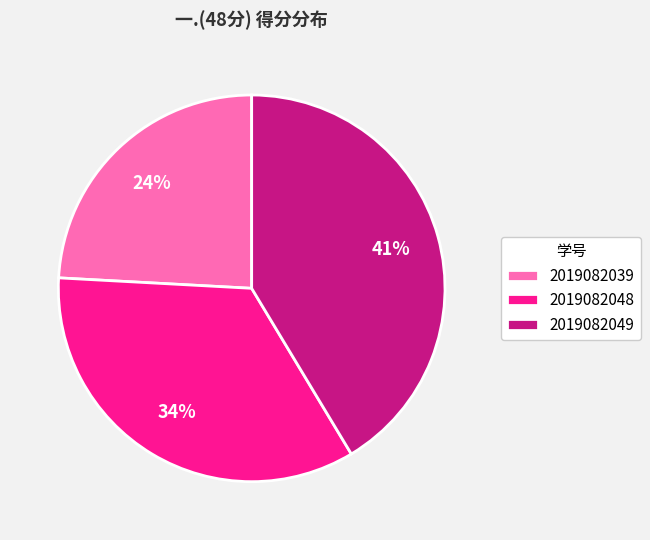

To the nearest percent, what portion does 2019082049 represent?

41%